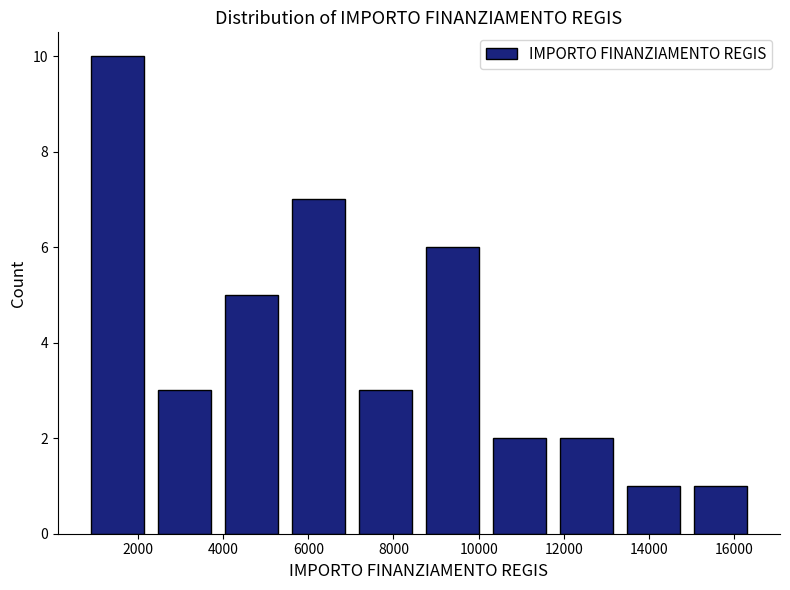

Reading left to right, list every bar in this chart as the range it spans on the x-axis followed by its height. Neither the bar edges nor the heights are printed on the chart, so give them approximately, as read against the axes.

800 to 2400: 10
2400 to 3800: 3
3800 to 5400: 5
5400 to 7000: 7
7000 to 8600: 3
8600 to 10200: 6
10200 to 11800: 2
11800 to 13400: 2
13400 to 14800: 1
14800 to 16400: 1